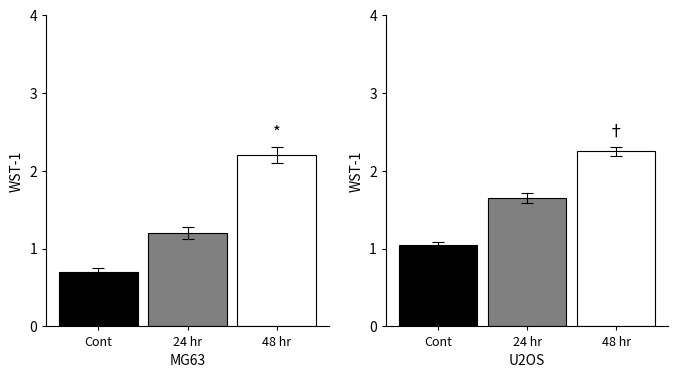

What are all the series names shown in the legend?

Cont, 24 hr, 48 hr